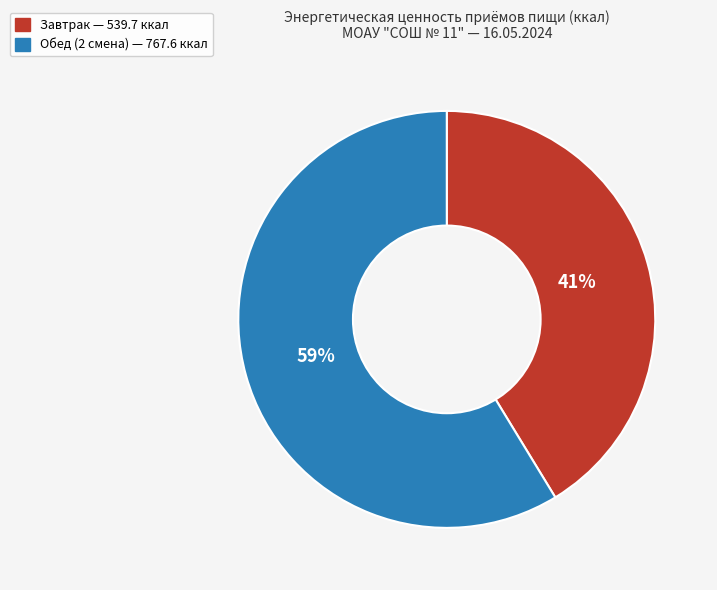

The Завтрак slice represents 31% of the pie. True or false?

False